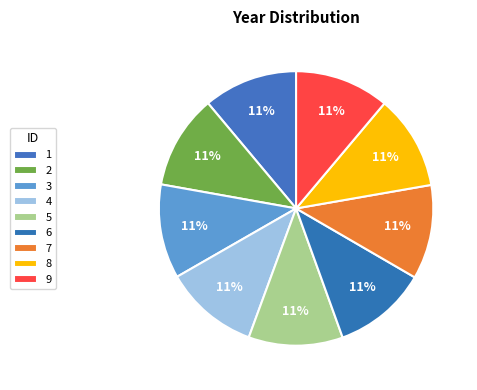

The 6 slice represents 11% of the pie. True or false?

True